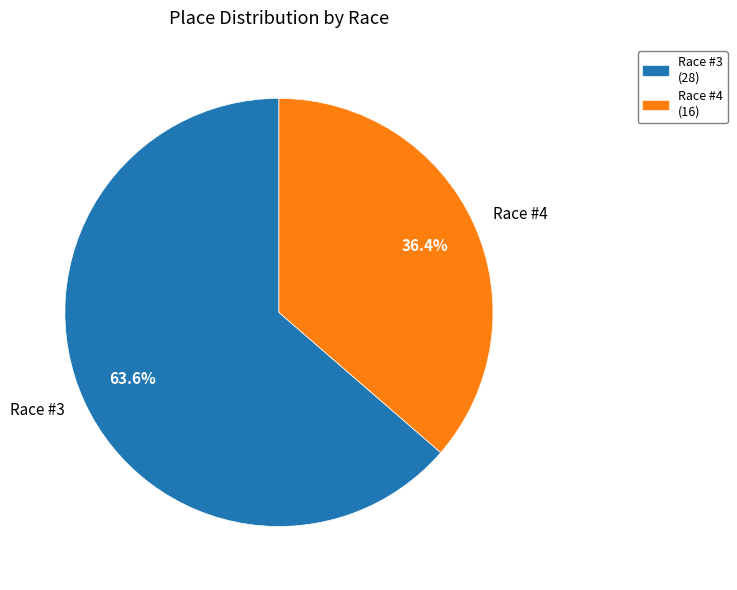

Rank the categories by value from lowest to highest.

Race #4, Race #3